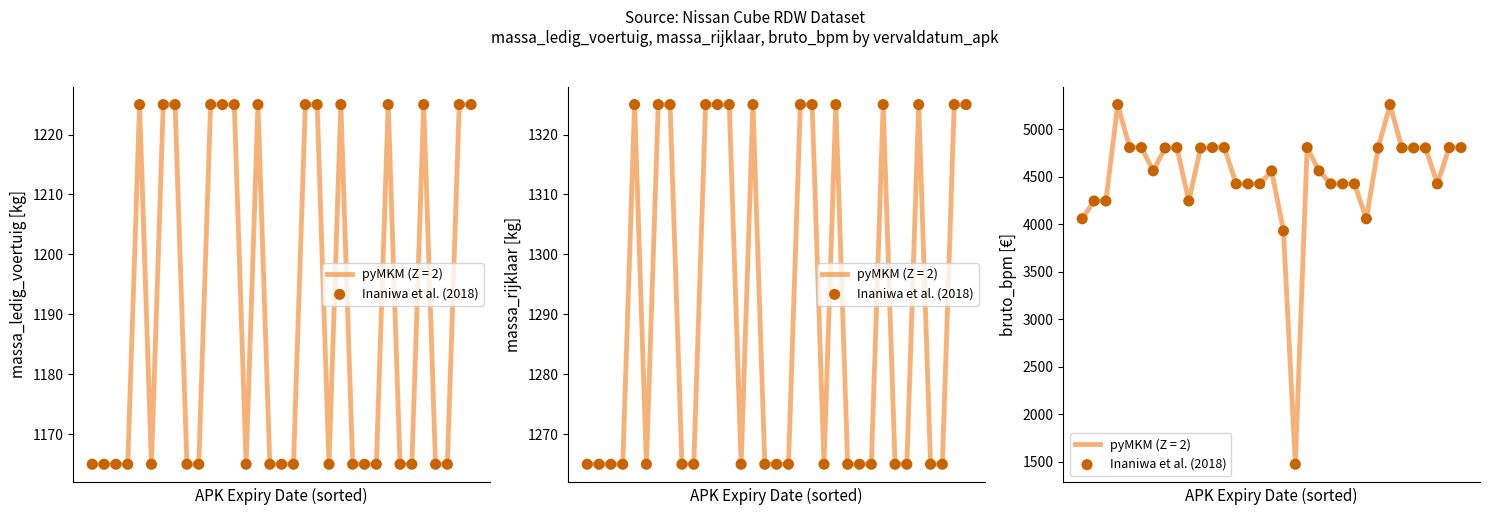

Which has a higher value, 31 or 27?

31